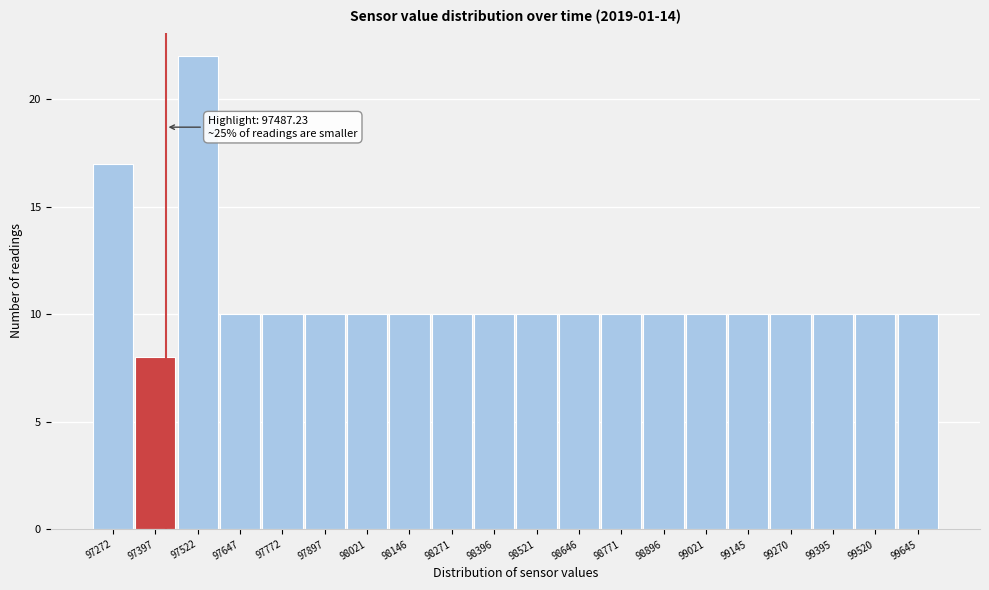

Reading left to right, what are all the values shown in this chart?

17	8	22	10	10	10	10	10	10	10	10	10	10	10	10	10	10	10	10	10